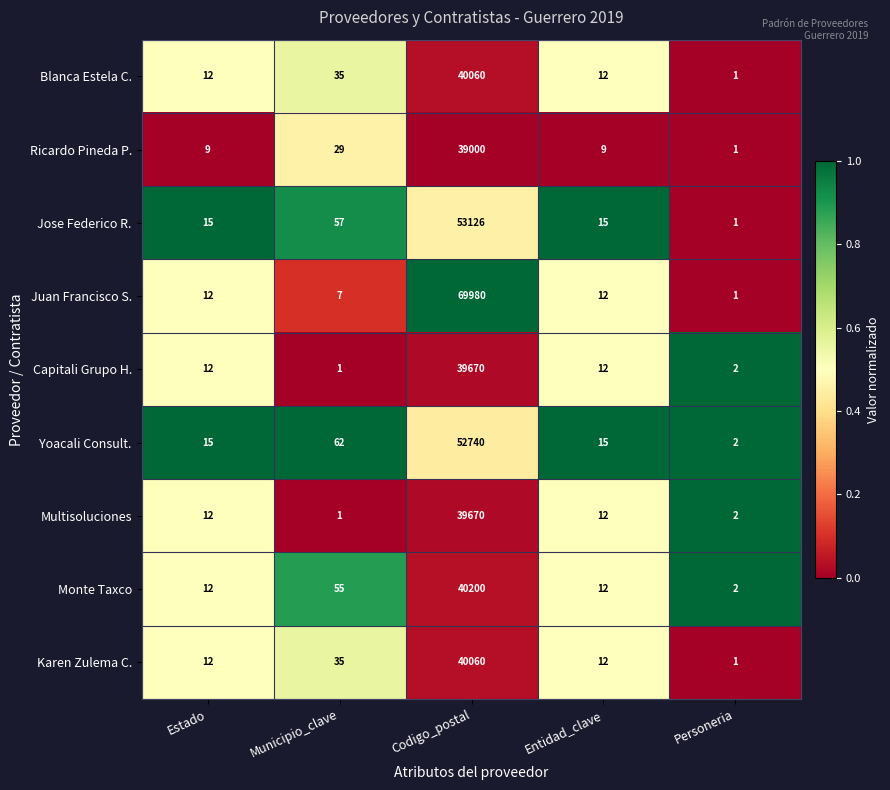

Which series has the largest range (max minus min)?

Juan Francisco S.